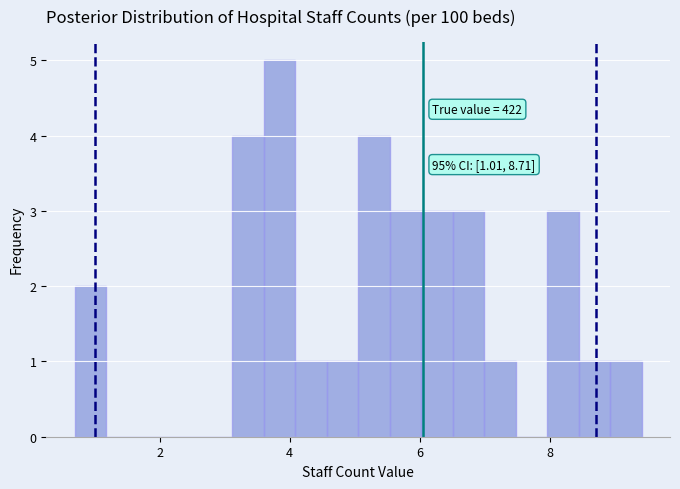

Around what value on the x-axis is the tallest bar? Give the approximate position of its centre, as read against the axis.

3.8